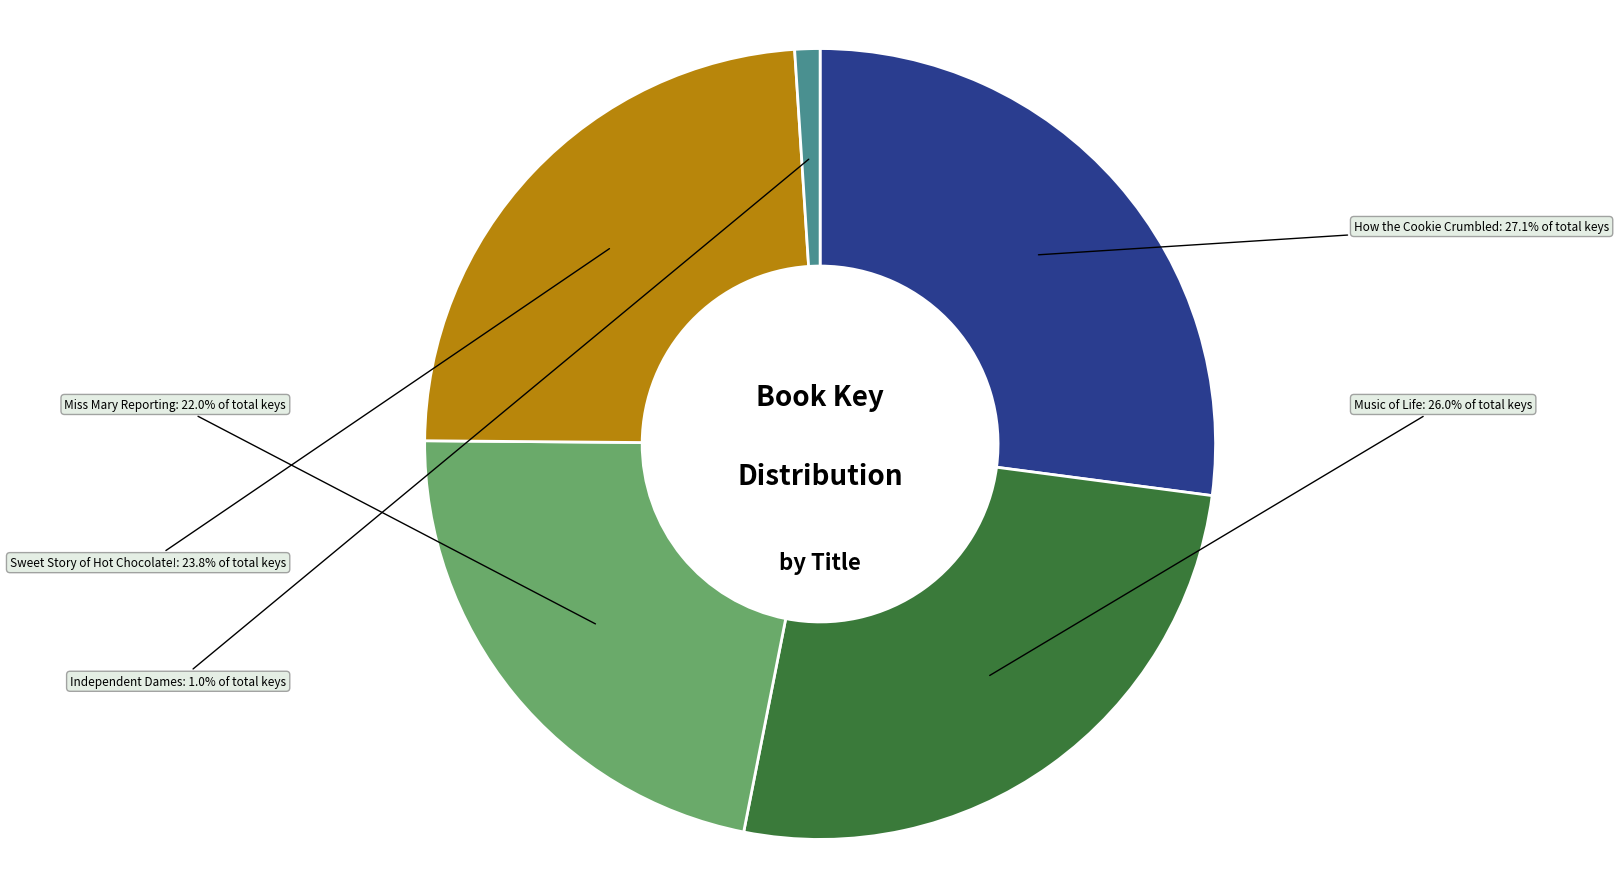

To the nearest percent, what is the combined percentage of Music of Life and Independent Dames?

27%